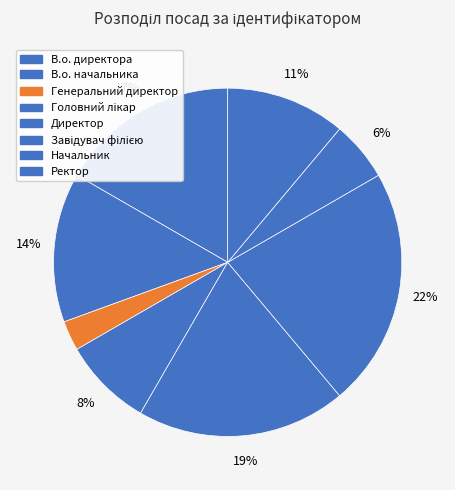

Count the number of slices in the pie.

8